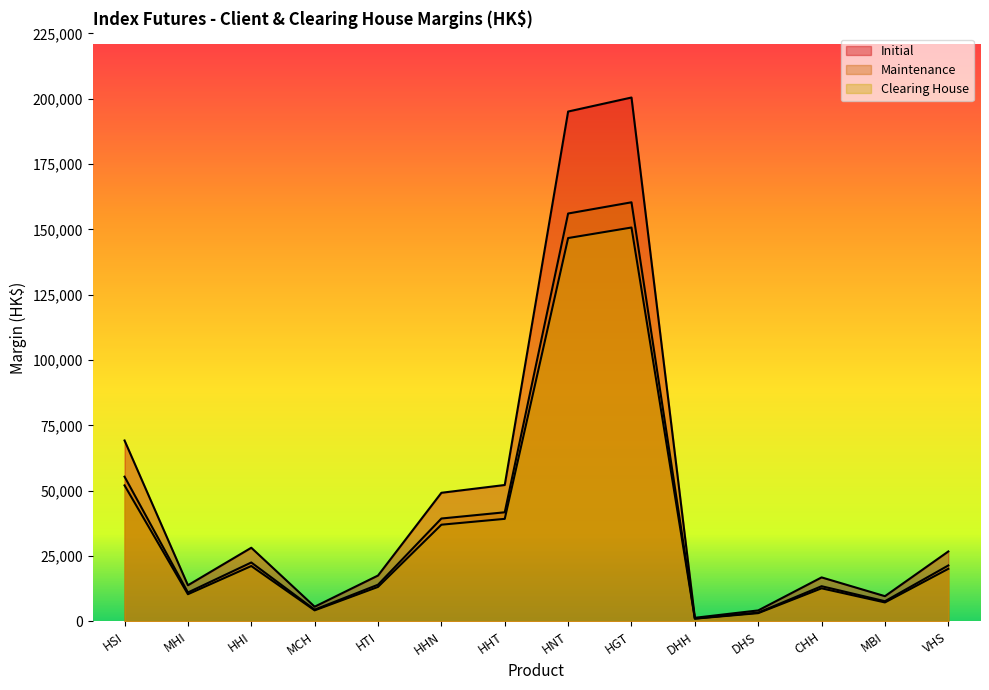

How many interior local valleys does the Initial series have?

4